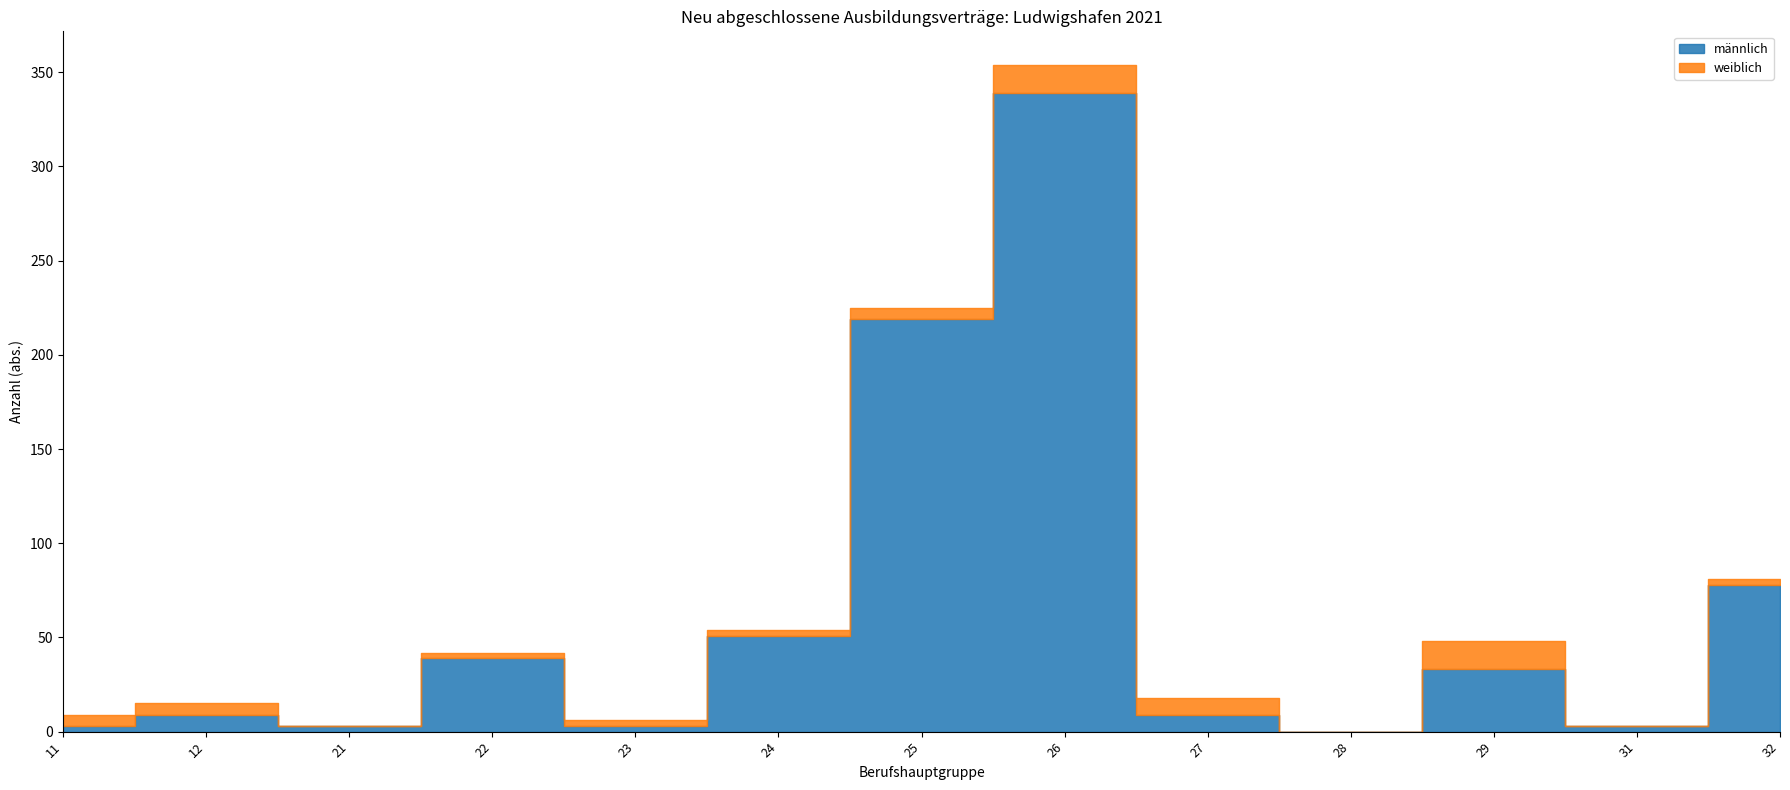

At how many categories does at least one series exceed 20?

6